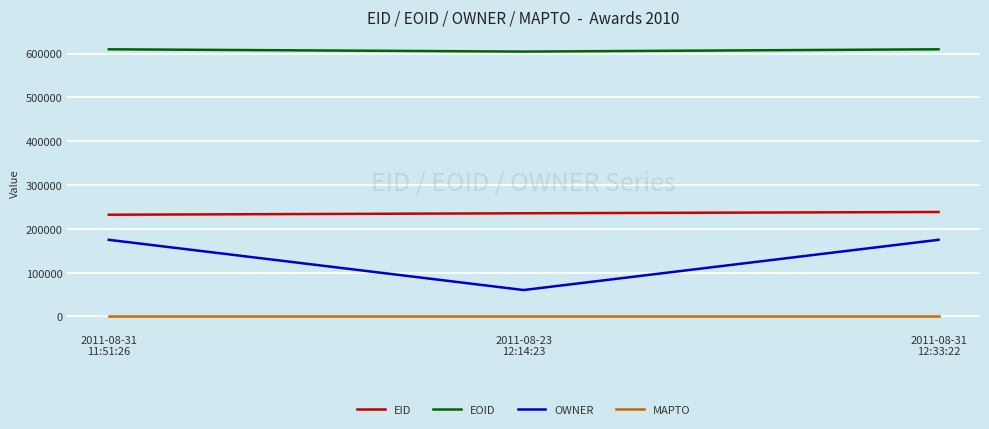

Does the chart display data point markers on the line(s)?

No